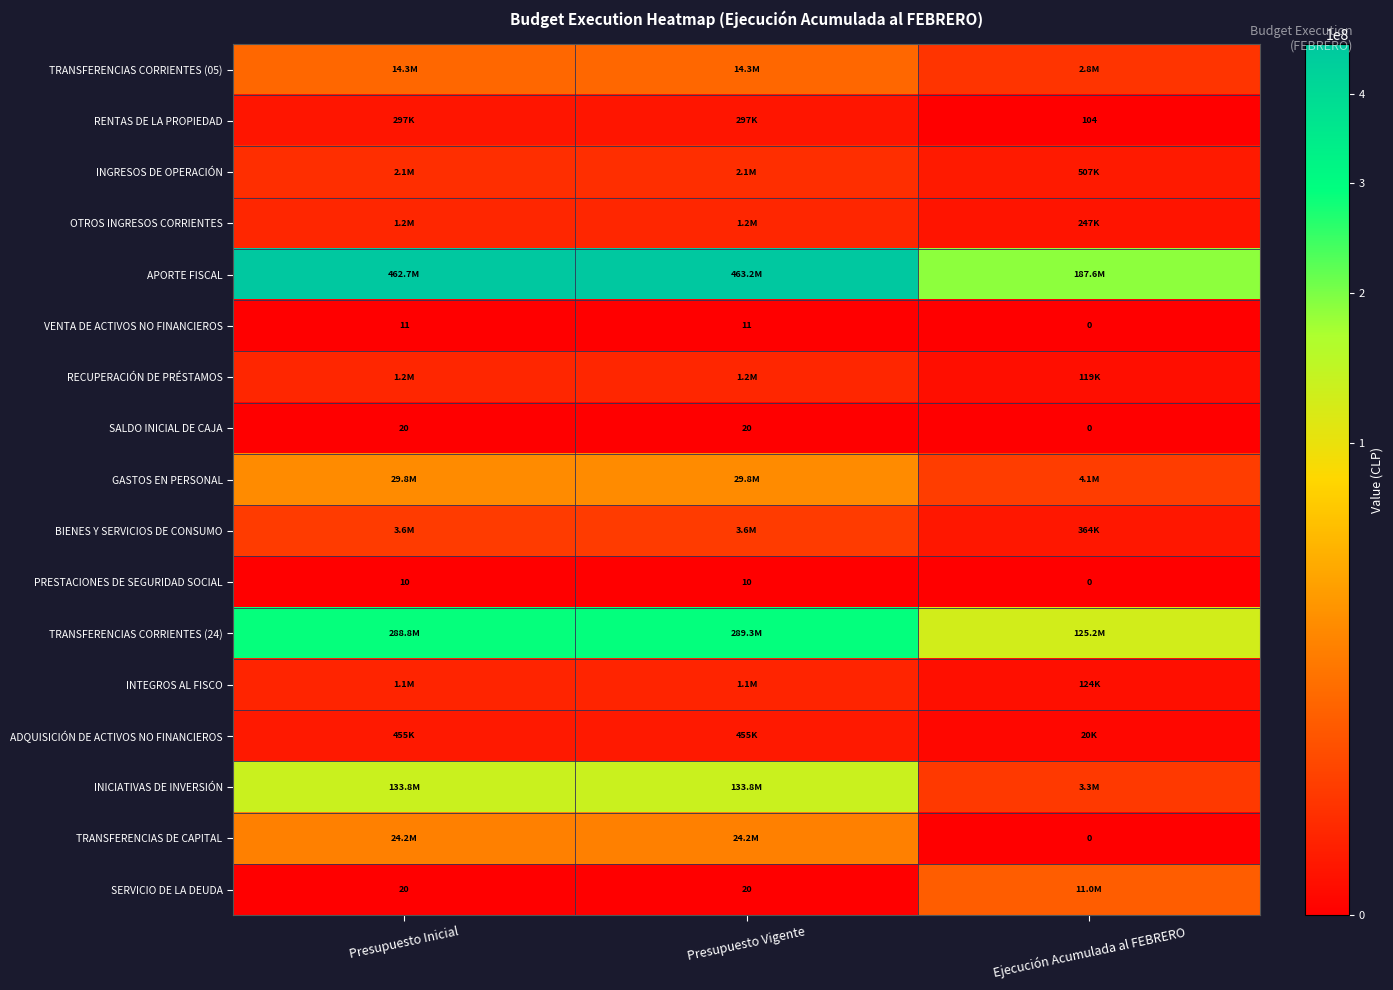

Which label corresponds to the largest value in the chart?

Presupuesto Vigente